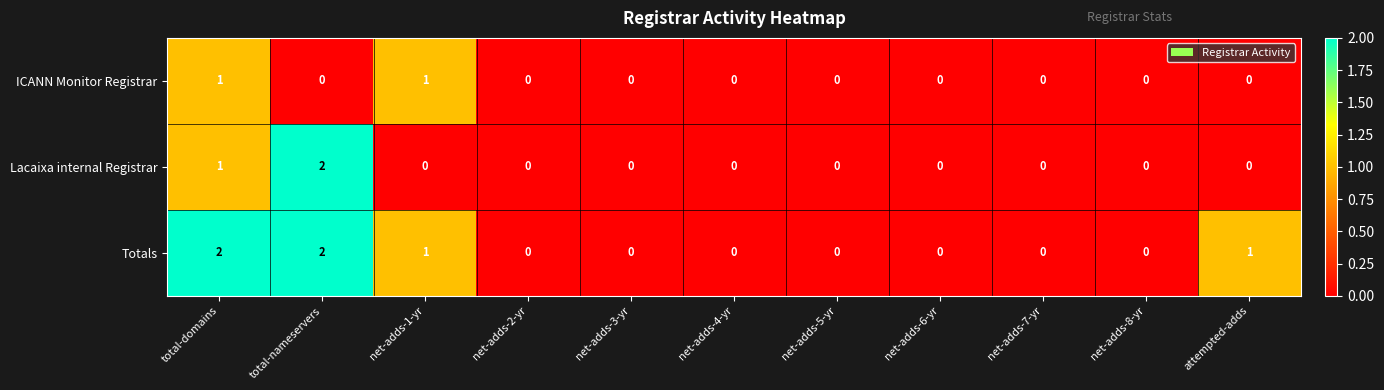

Is it true that Totals equals -1 at net-adds-6-yr?

False